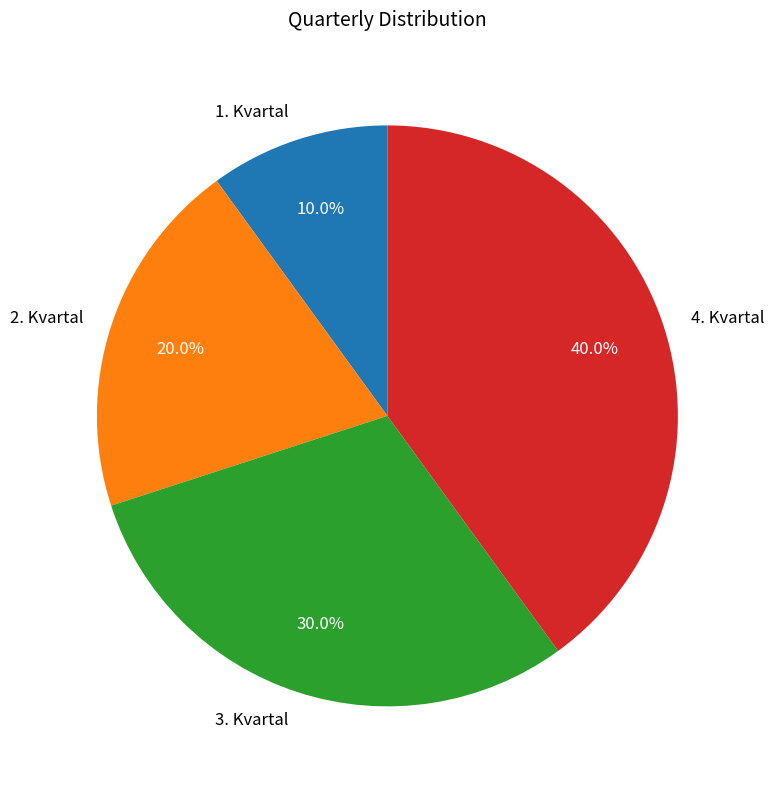

To the nearest percent, what portion does 3. Kvartal represent?

30%